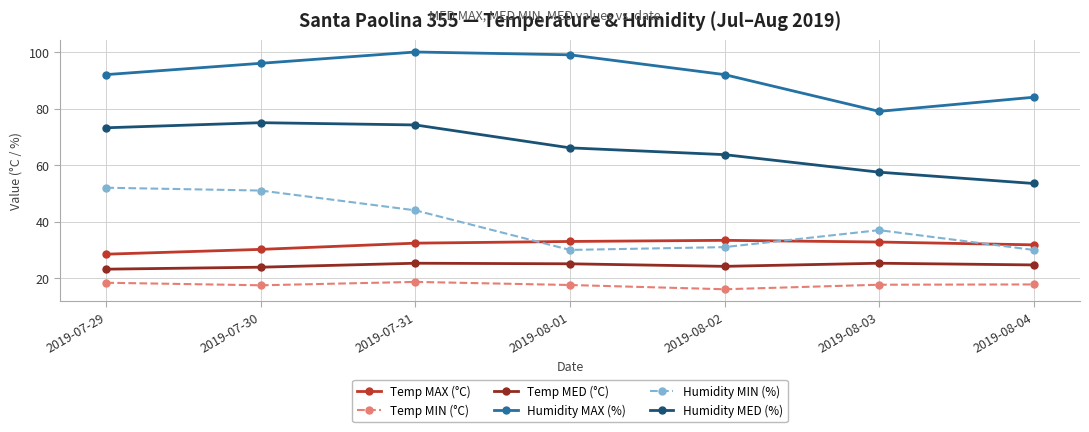

Read the Temp MAX (°C) value at 2019-07-31.

32.4